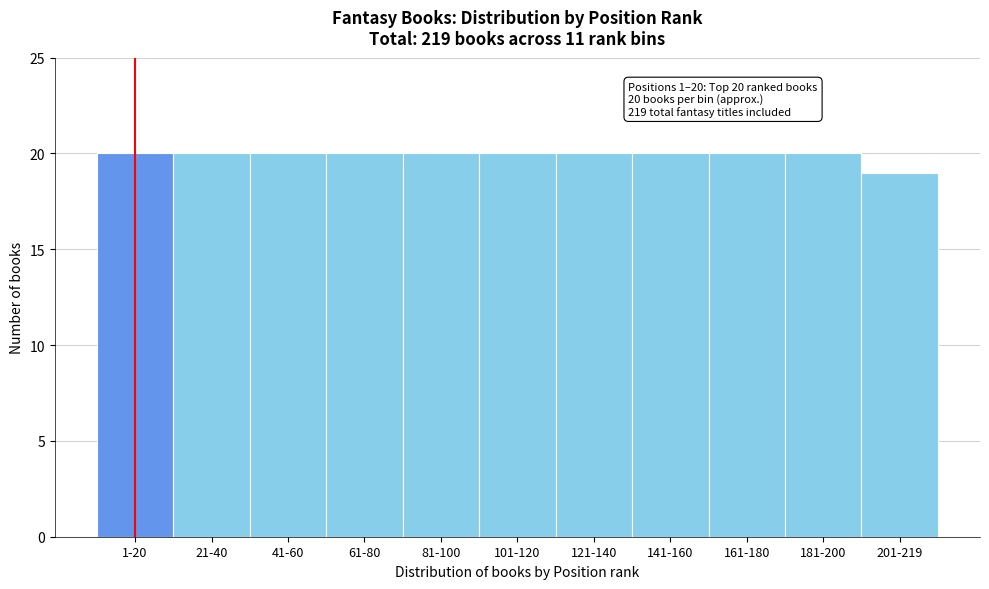

Reading left to right, transcribe all the data shown in this chart.

20	20	20	20	20	20	20	20	20	20	19